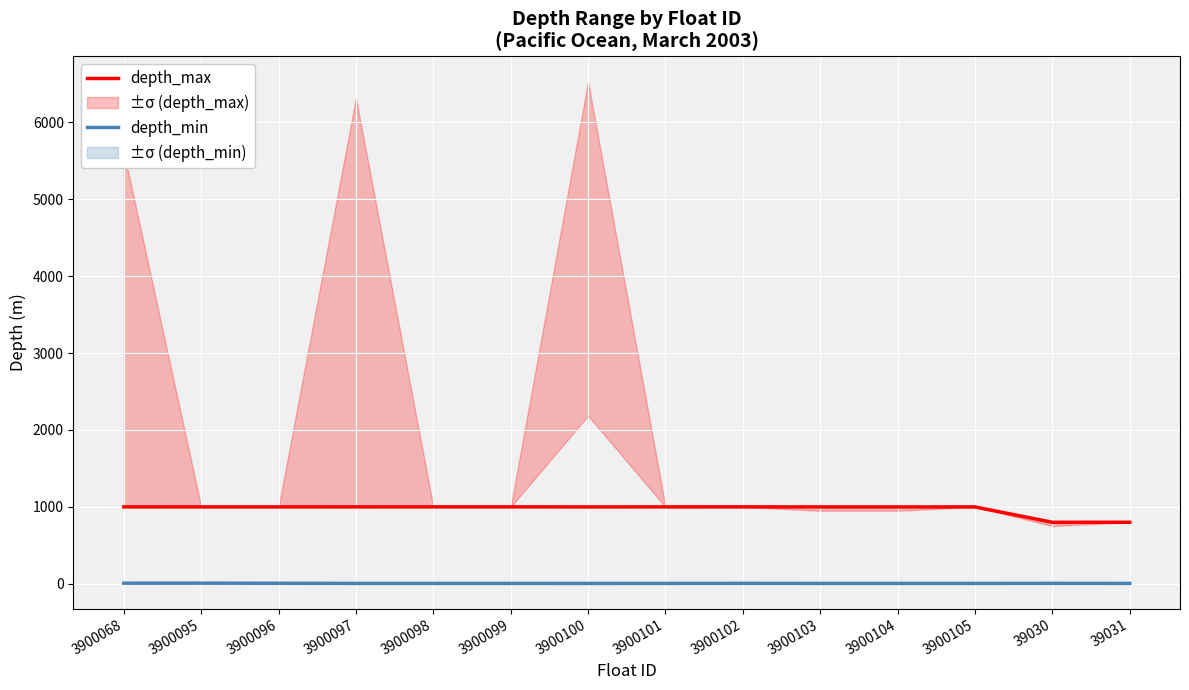

What is the label of the 11th point from the left?

3900104